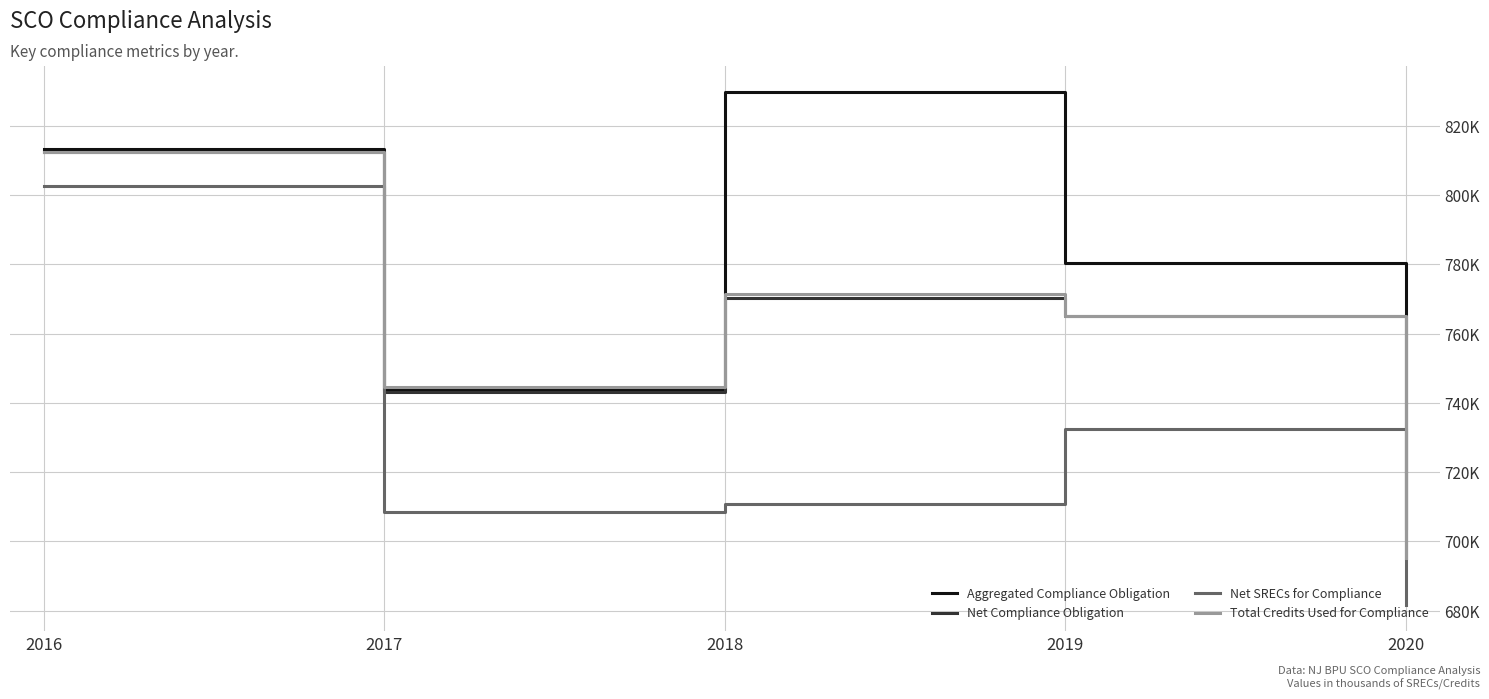

At which category does the chart reach its peak across all series?

2018